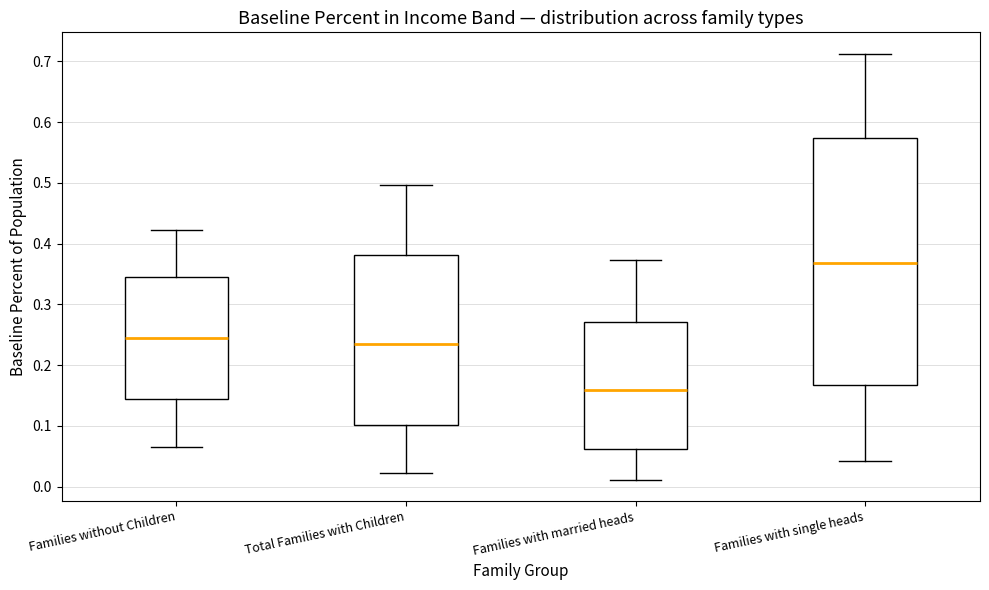

Comparing the boxes themselves (not the whiskers), which one is the tallest?

Families with single heads